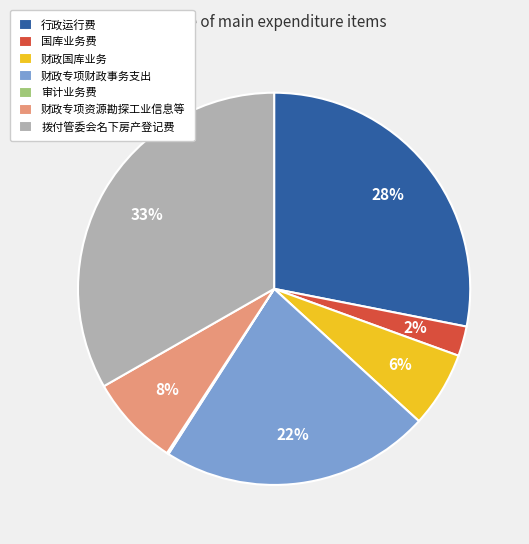

Is it true that 财政专项财政事务支出 is 22% of the pie?

True